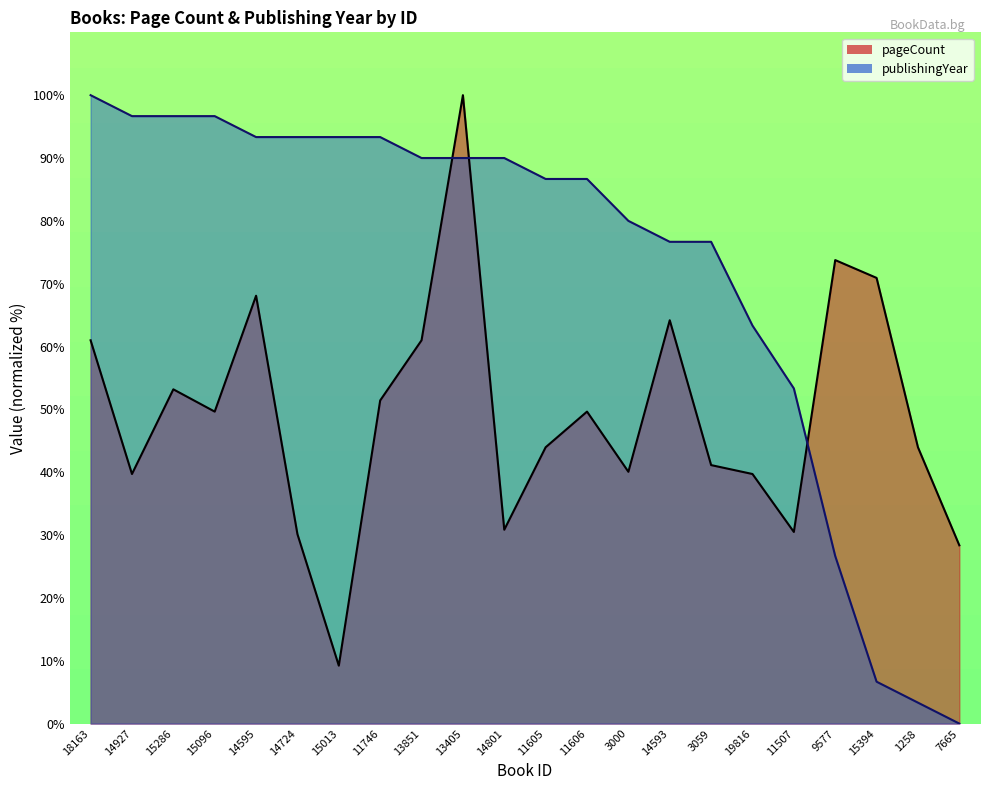

Which series has the largest range (max minus min)?

publishingYear